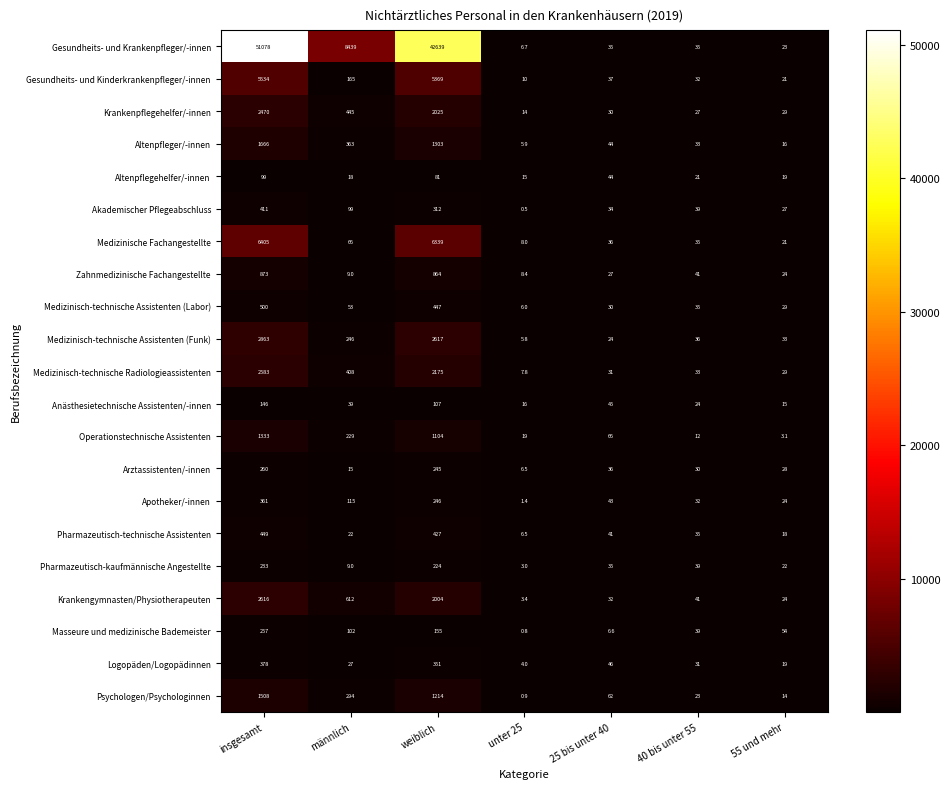

What is the difference between the highest and lowest values at insgesamt?

50979.0